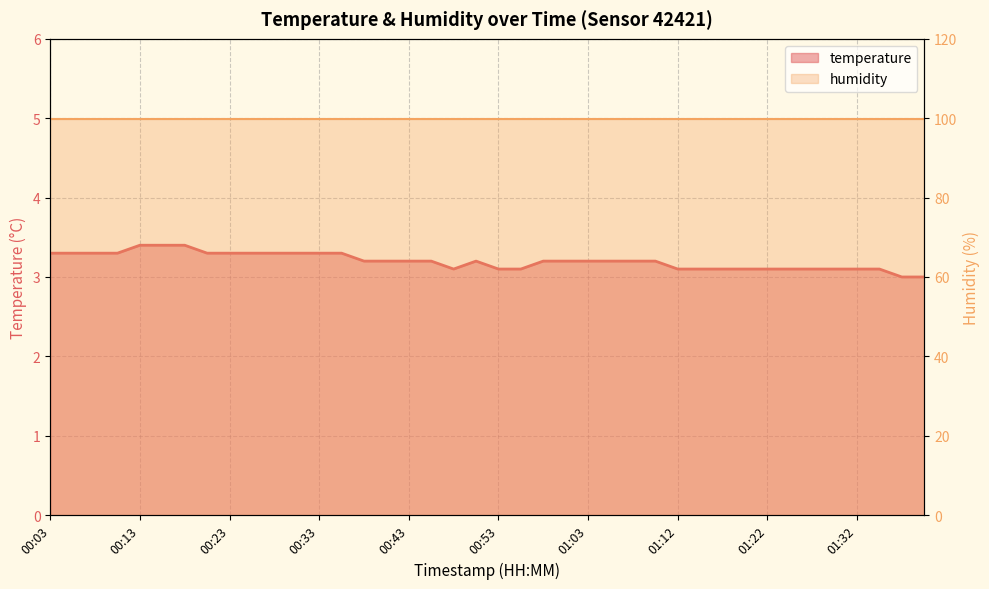

True or false: humidity and temperature intersect in this chart.

False